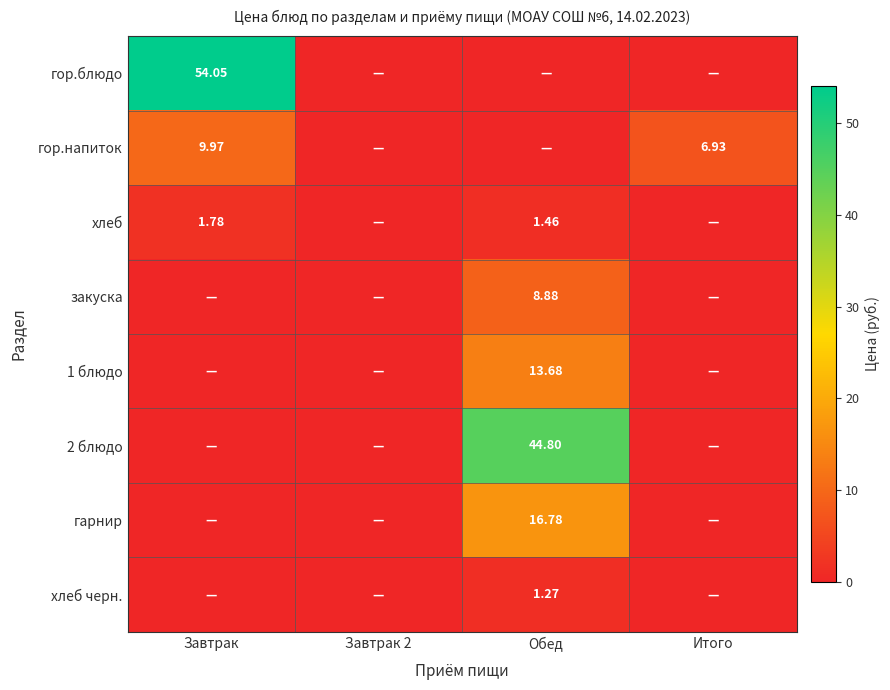

Is the value of гарнир at Завтрак 2 greater than the value of гор.напиток at Обед?

No